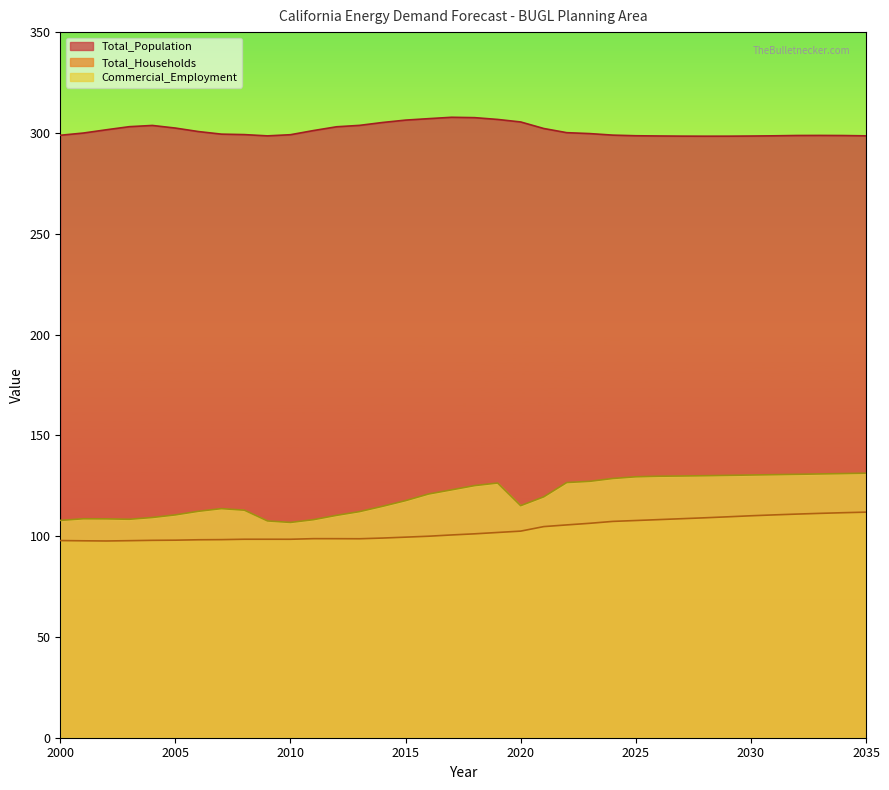

Is it true that Commercial_Employment equals 112.3 at 2006?

True